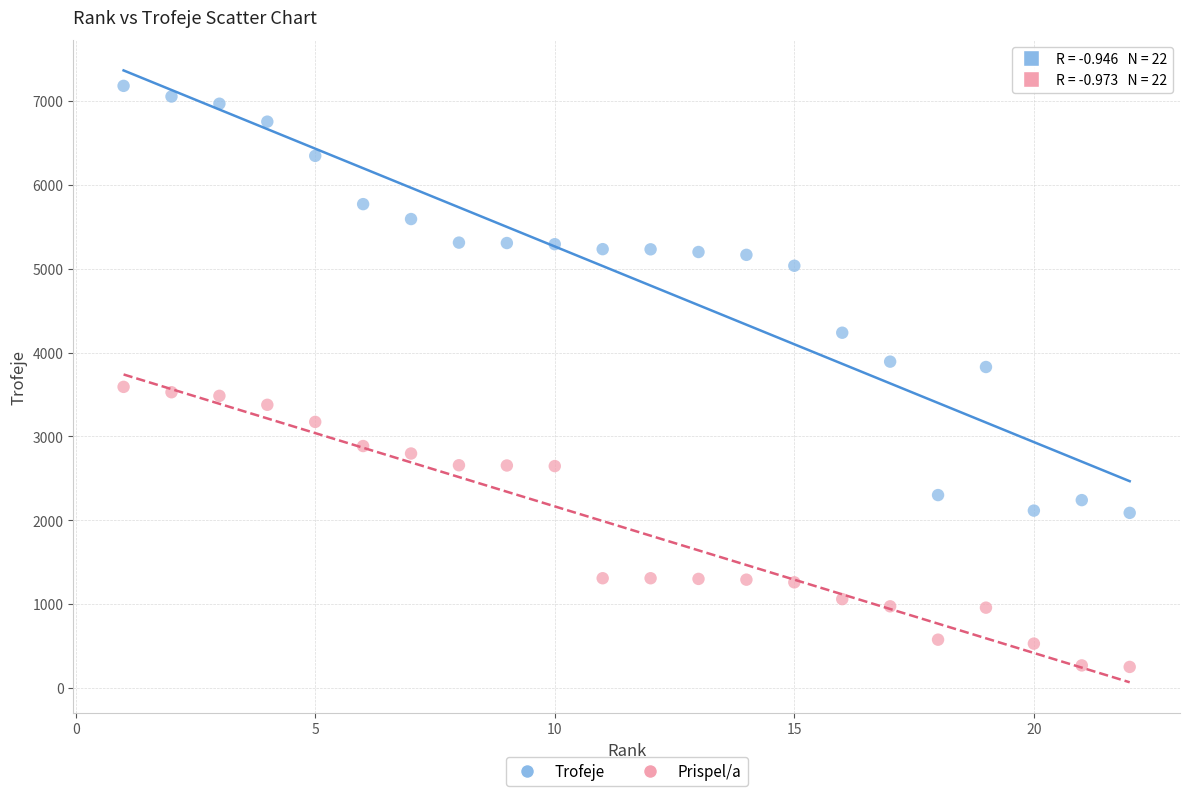

Which series contains the lowest Y value?

Prispel/a